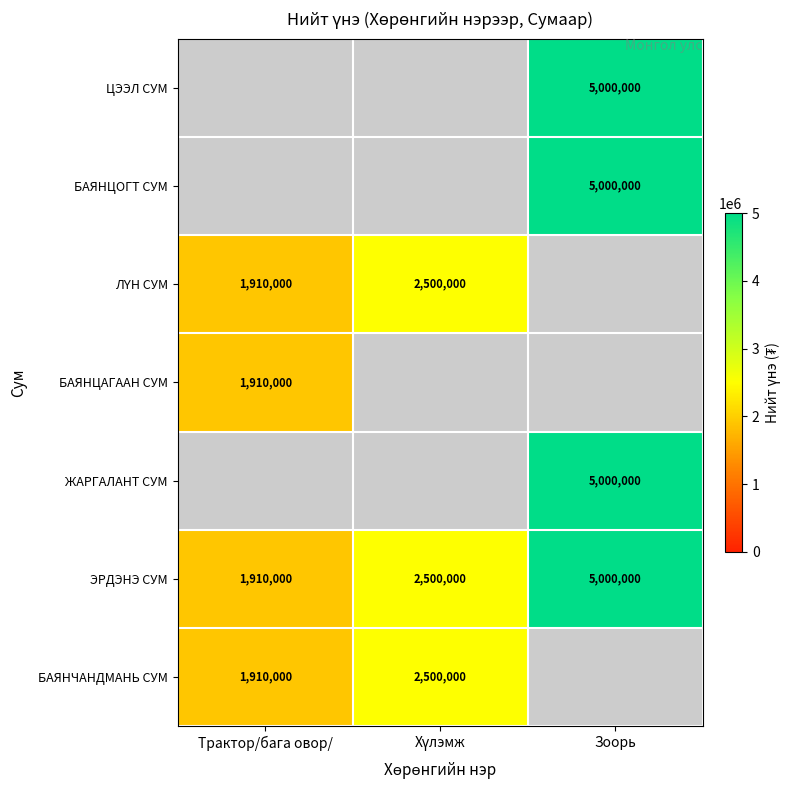

What is the lowest value of the ЭРДЭНЭ СУМ series?

1910000